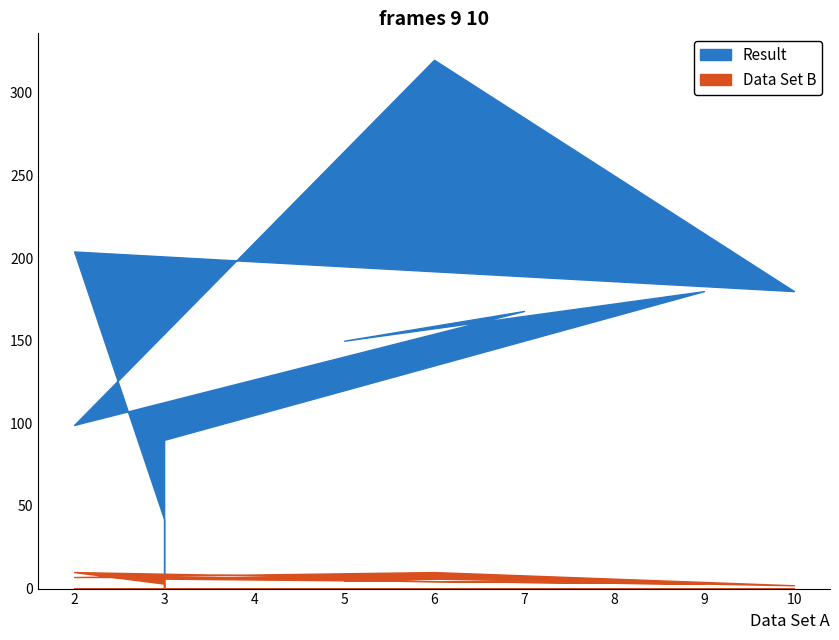

What is the difference between the maximum and second lowest values in the Data Set B series?

7